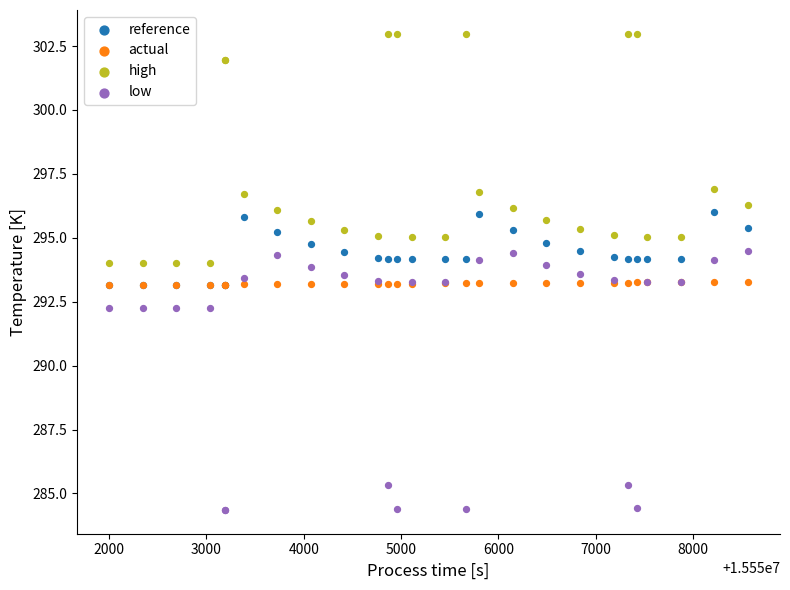

What are all the series names shown in the legend?

reference, actual, high, low